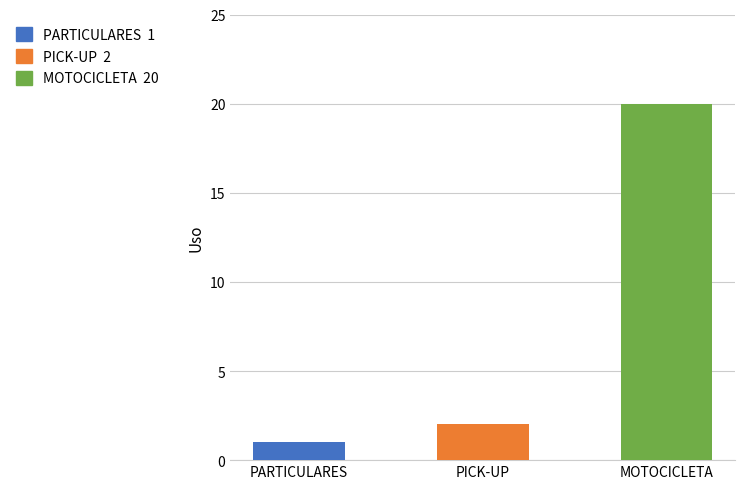

Reading right to left, transcribe all the data shown in this chart.

MOTOCICLETA=20	PICK-UP=2	PARTICULARES=1